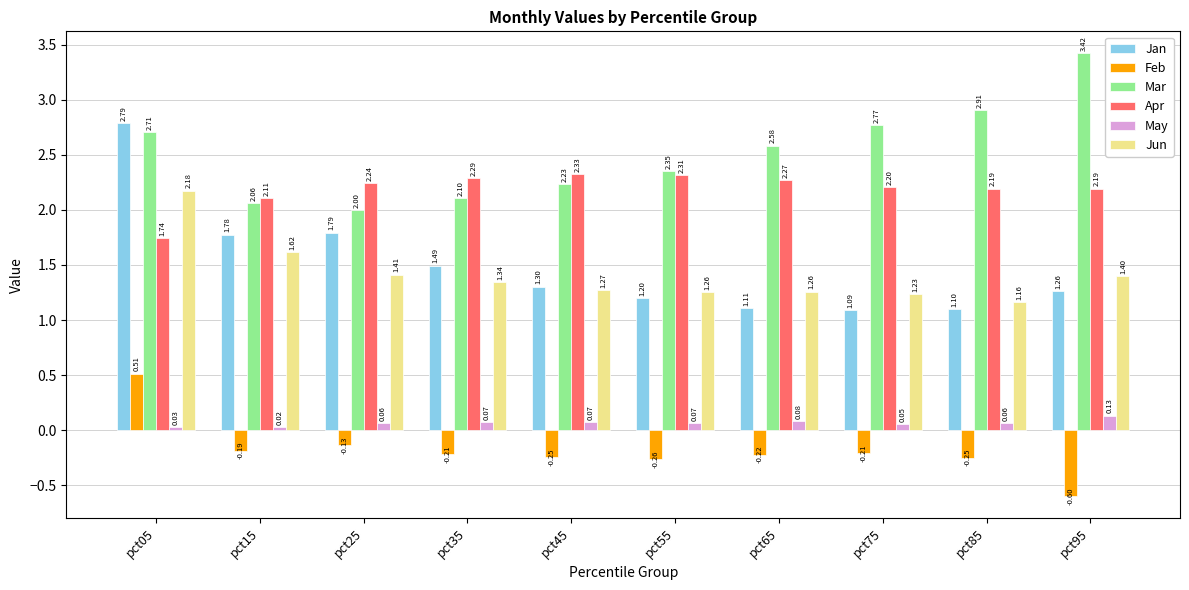

Rank the categories by Mar value from lowest to highest.

pct25, pct15, pct35, pct45, pct55, pct65, pct05, pct75, pct85, pct95